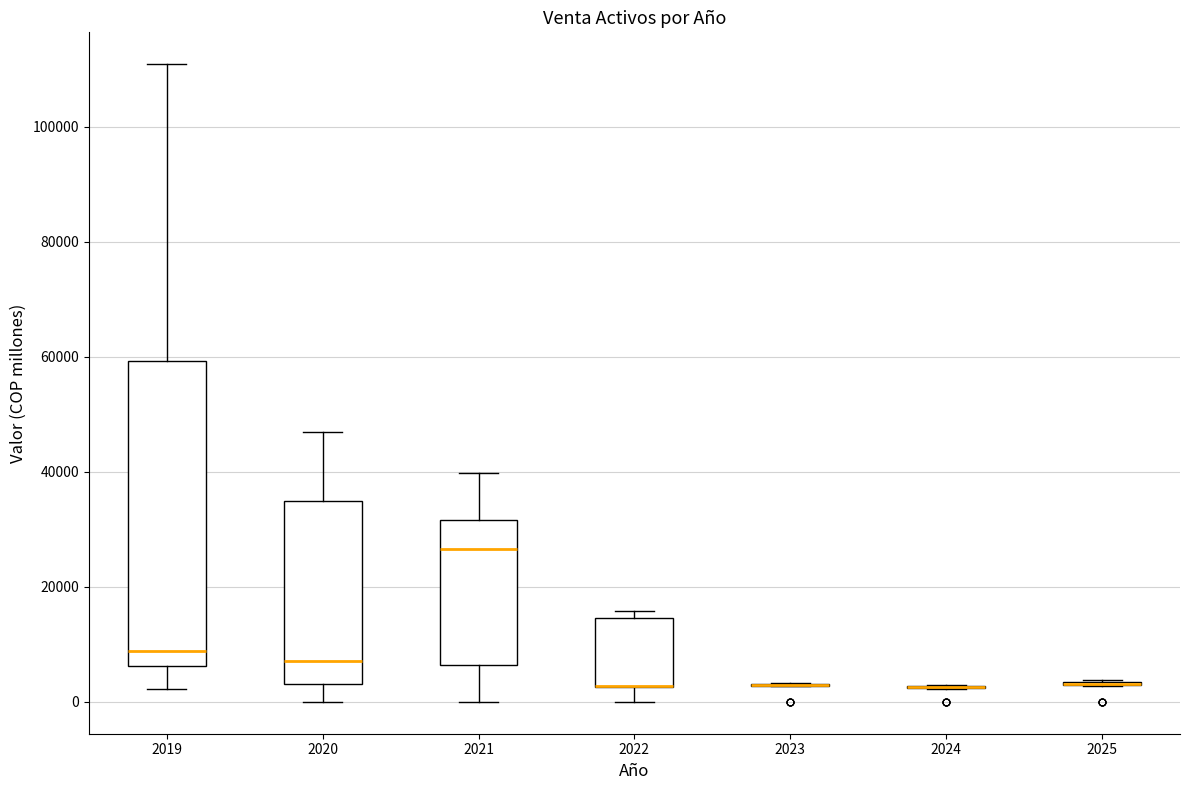

Reading left to right, transcribe this box plot: for each box, give where its median line is, the range the box spans, and where its two whiskers end, as read against the y-axis. The values are not printed on the chart, so give them approximately, as read against the axis.

2019: median 8000, box 6000 to 60000, whiskers 2000 to 110000
2020: median 8000, box 4000 to 34000, whiskers 0 to 46000
2021: median 26000, box 6000 to 32000, whiskers 0 to 40000
2022: median 2000 (drawn on the box's lower edge), box 2000 to 14000, whiskers 0 to 16000
2023: box collapsed to a line at 2000, whiskers 2000 to 4000
2024: box collapsed to a line at 2000, whiskers 2000 to 2000
2025: box collapsed to a line at 4000, whiskers 2000 to 4000